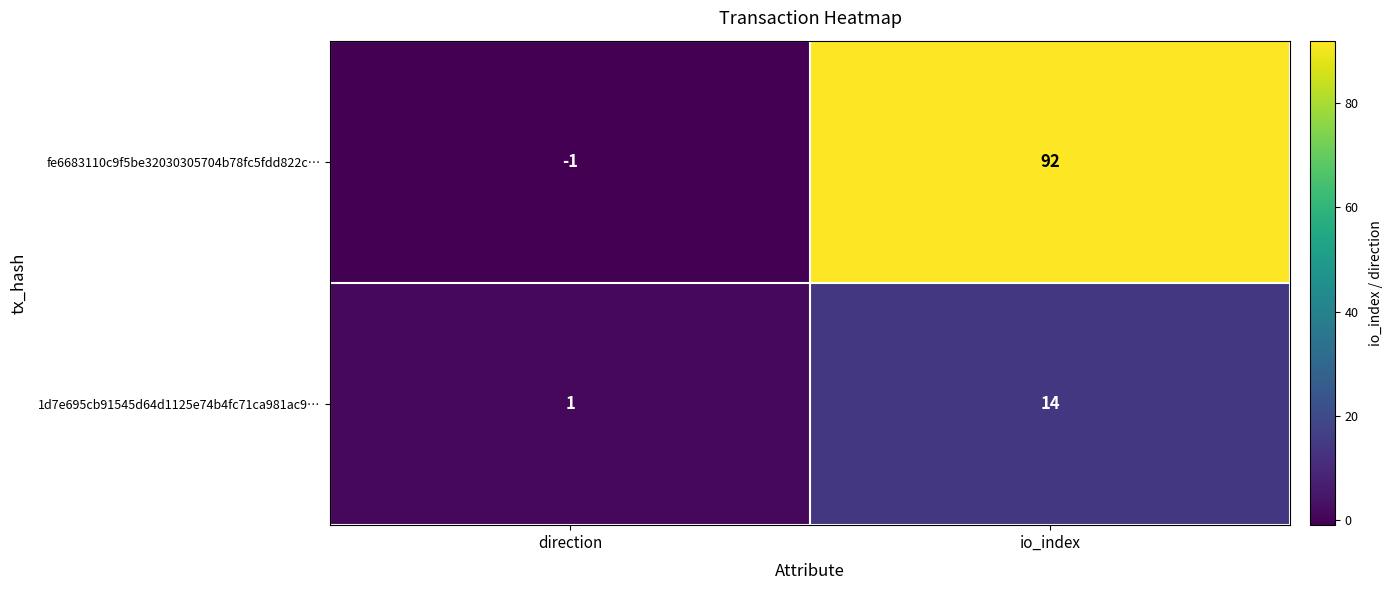

Which series has the largest range (max minus min)?

fe6683110c9f5be32030305704b78fc5fdd822c…